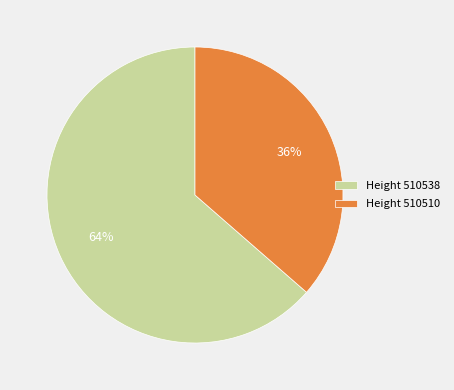

Is the sum of Height 510510 and Height 510538 greater than half?

Yes